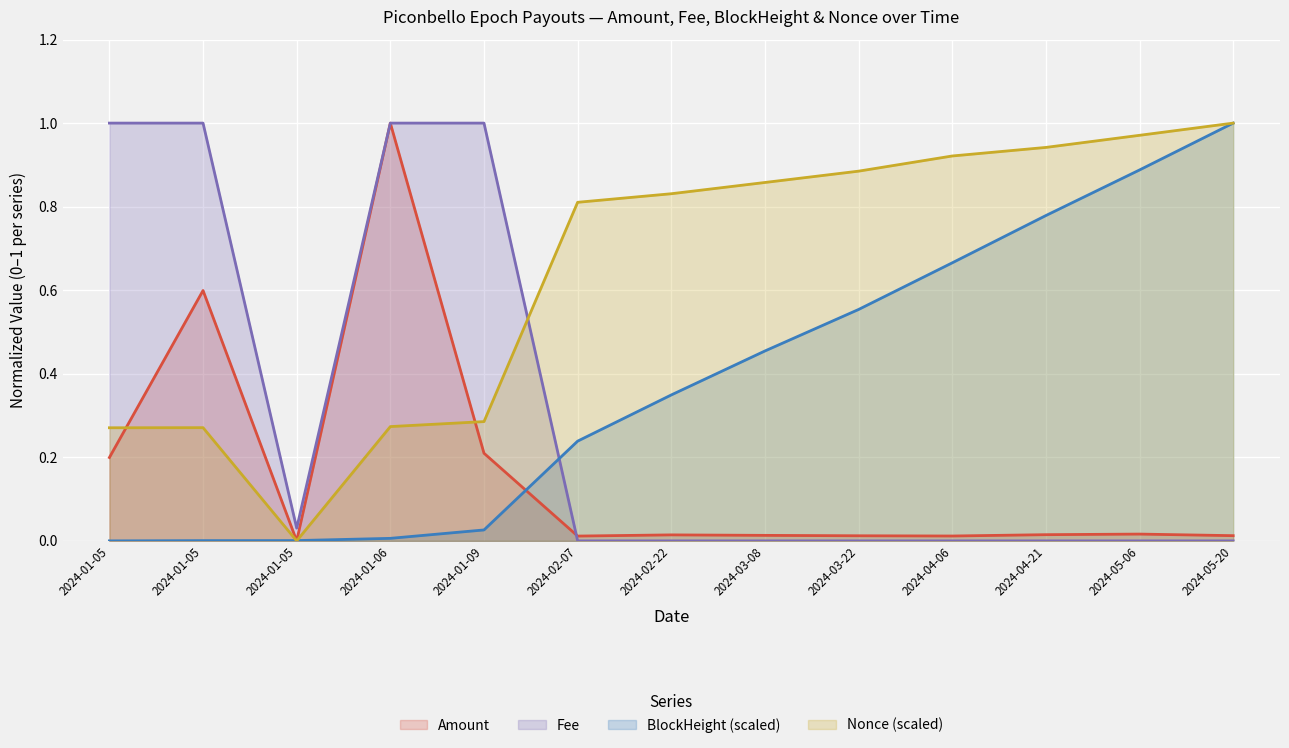

Between which two adjacent categories do Amount and BlockHeight (scaled) first intersect?

2024-01-05 and 2024-01-05